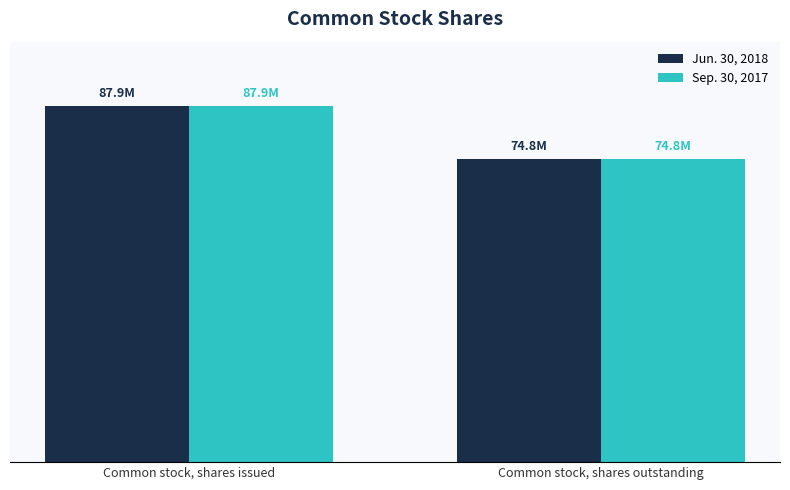

What is the total value across all series at Common stock, shares outstanding?

149570852